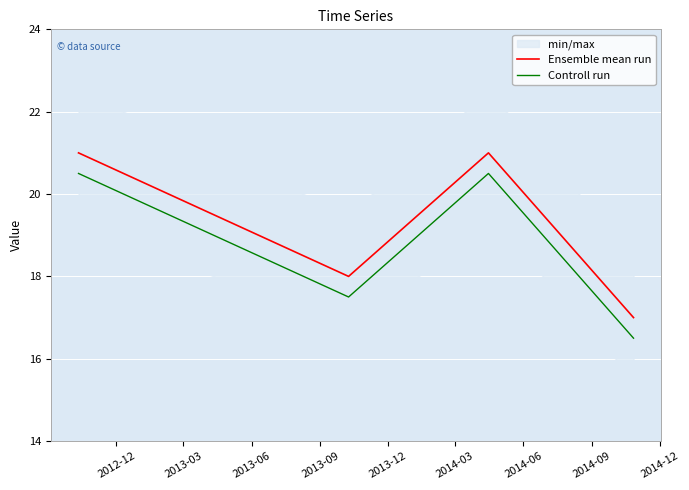

True or false: Controll run and Ensemble mean run cross at least once.

False